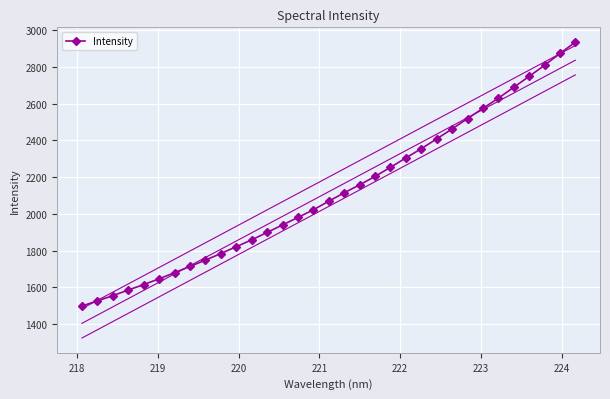

What is the difference between the second highest and minimum values?

1374.9